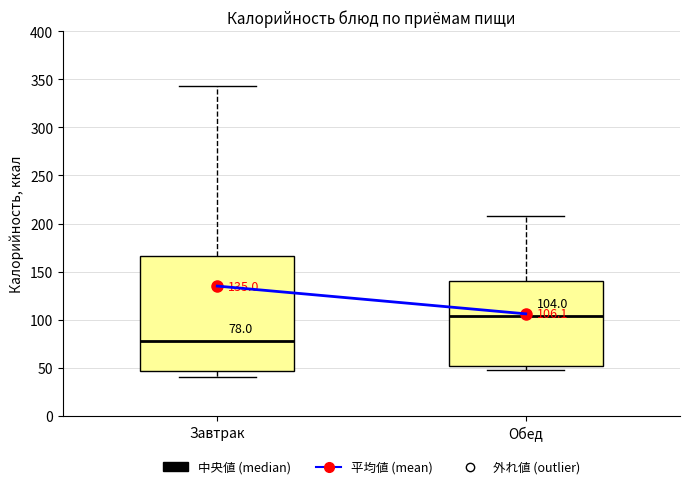

Which box's median line is the lowest?

Завтрак